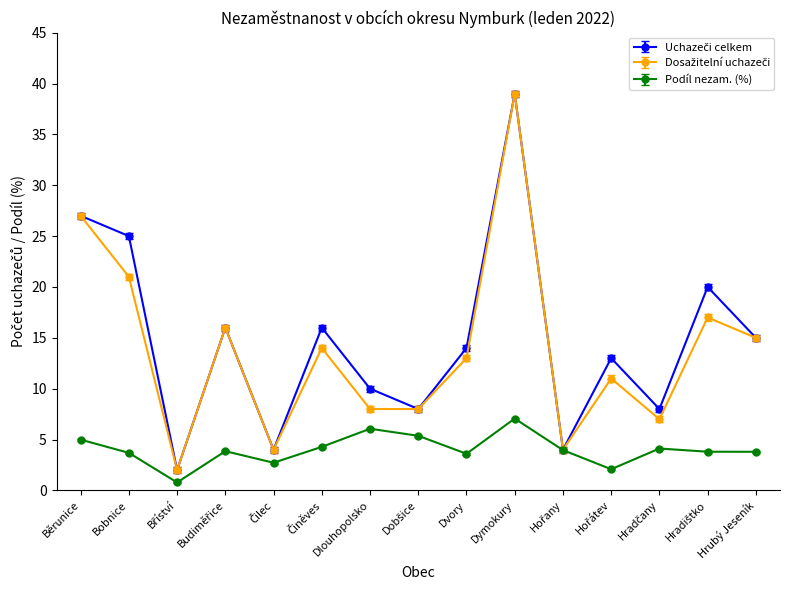

What is the label of the 1st point from the left?

Běrunice